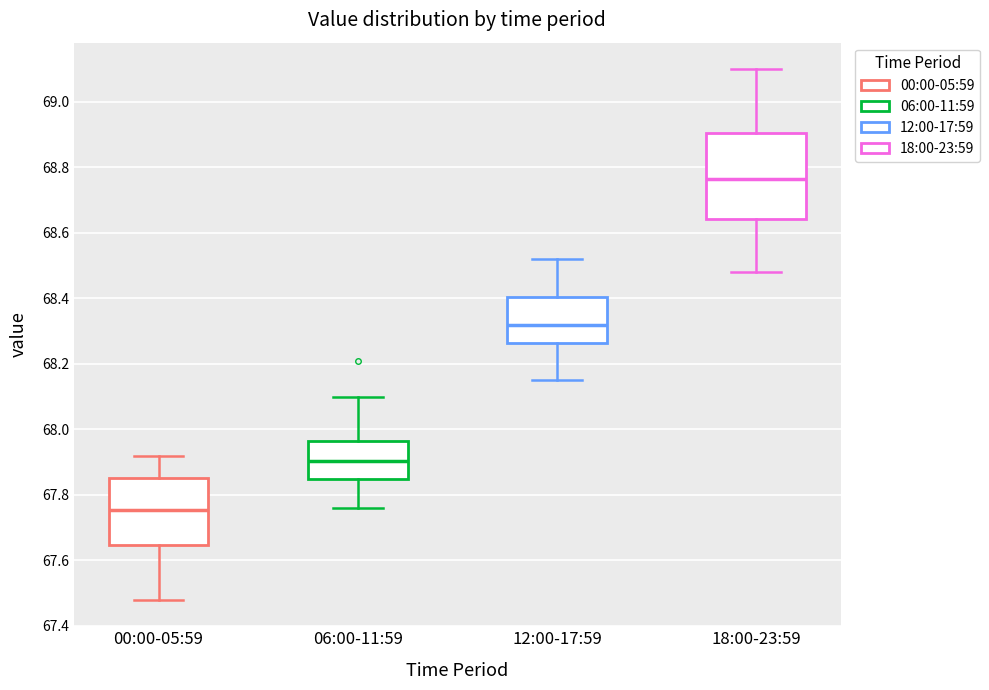

Reading left to right, transcribe this box plot: for each box, give where its median line is, the range the box spans, and where its two whiskers end, as read against the y-axis. The values are not printed on the chart, so give them approximately, as read against the axis.

00:00-05:59: median 67.76, box 67.64 to 67.86, whiskers 67.48 to 67.92
06:00-11:59: median 67.90, box 67.84 to 67.96, whiskers 67.76 to 68.10
12:00-17:59: median 68.32, box 68.26 to 68.40, whiskers 68.16 to 68.52
18:00-23:59: median 68.76, box 68.64 to 68.90, whiskers 68.48 to 69.10